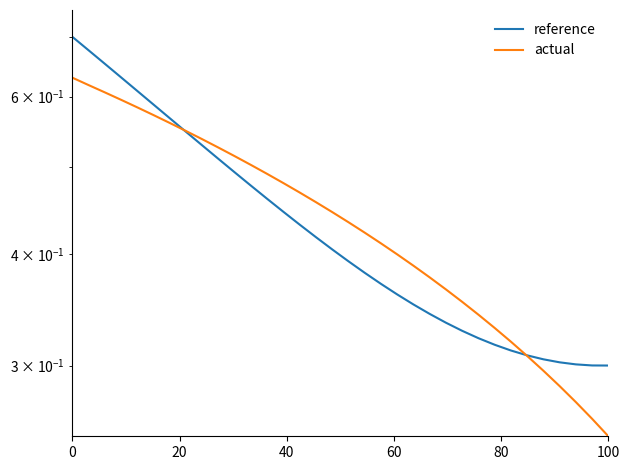

Rank the series at 20 from highest to lowest value.

reference, actual